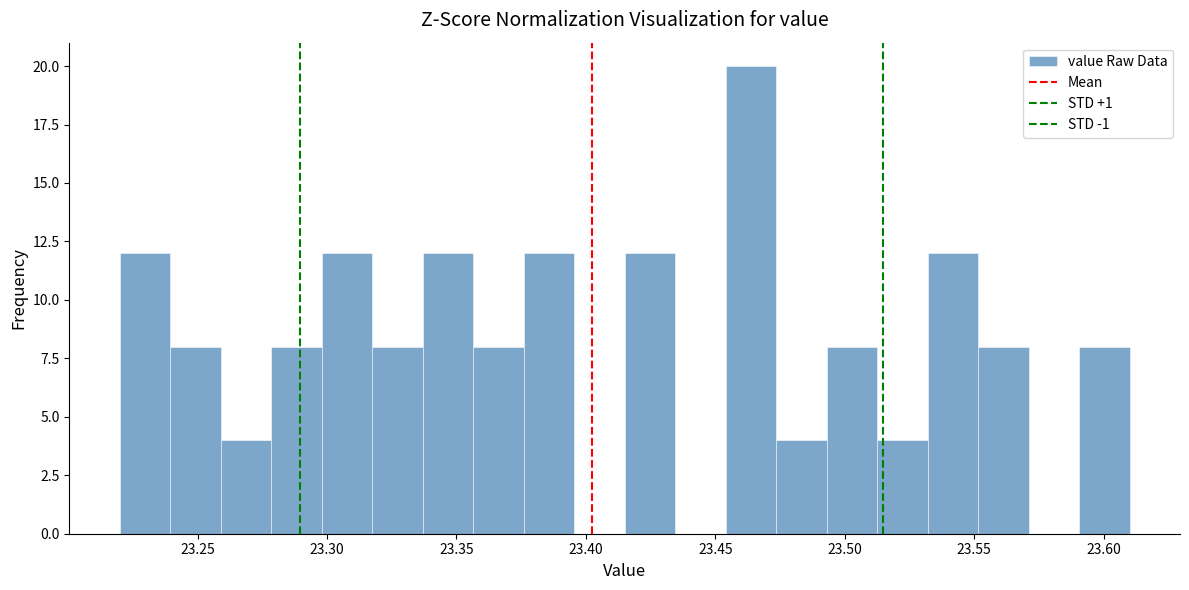

Around what value on the x-axis is the tallest bar? Give the approximate position of its centre, as read against the axis.

23.465